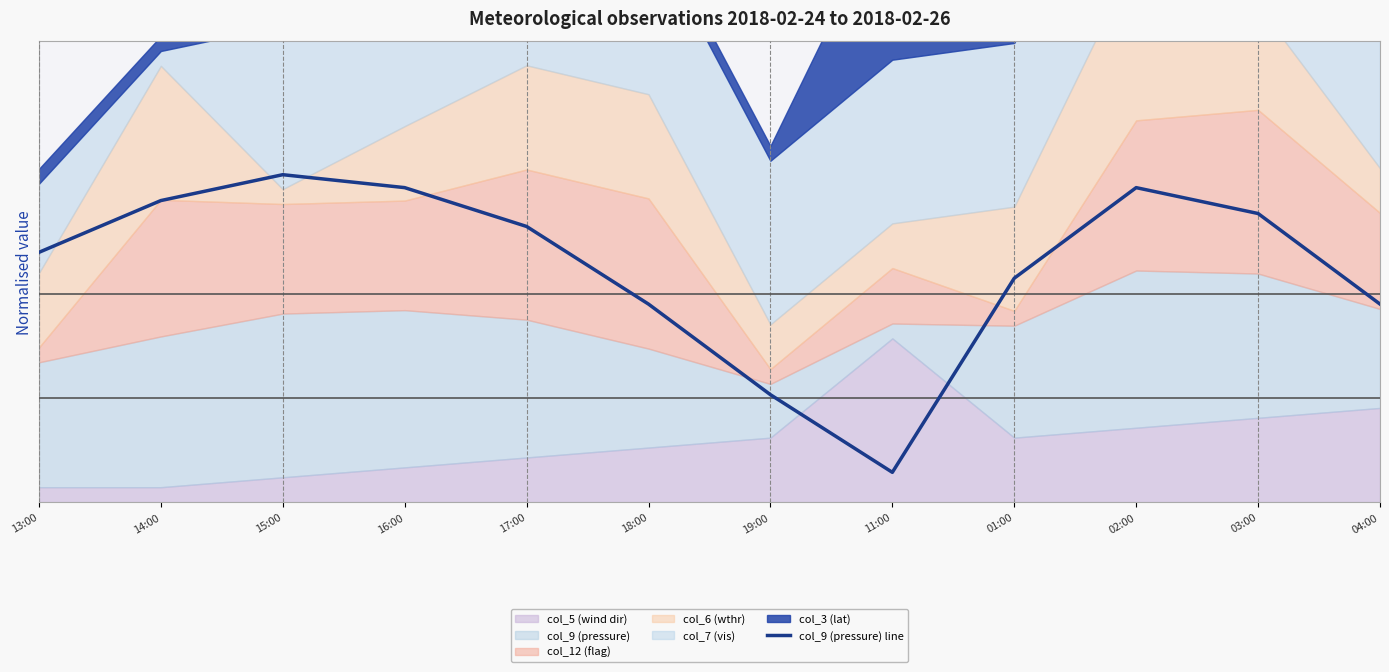

True or false: the data shows 0.2 at 19:00.

False